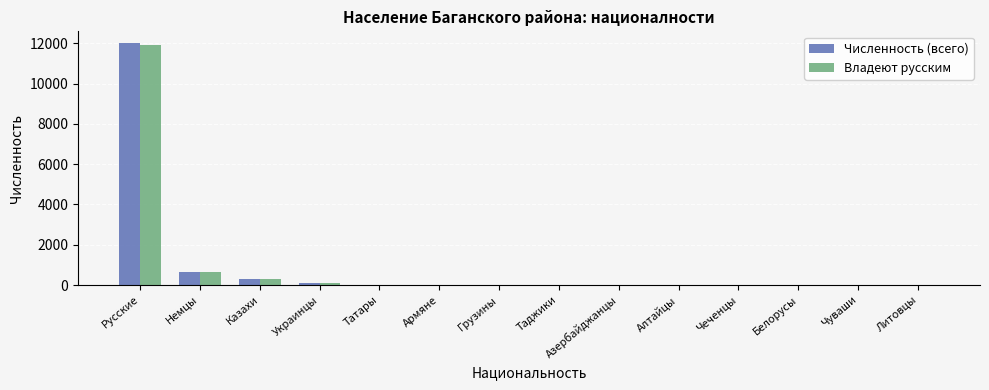

Is it true that Владеют русским equals 10 at Грузины?

True